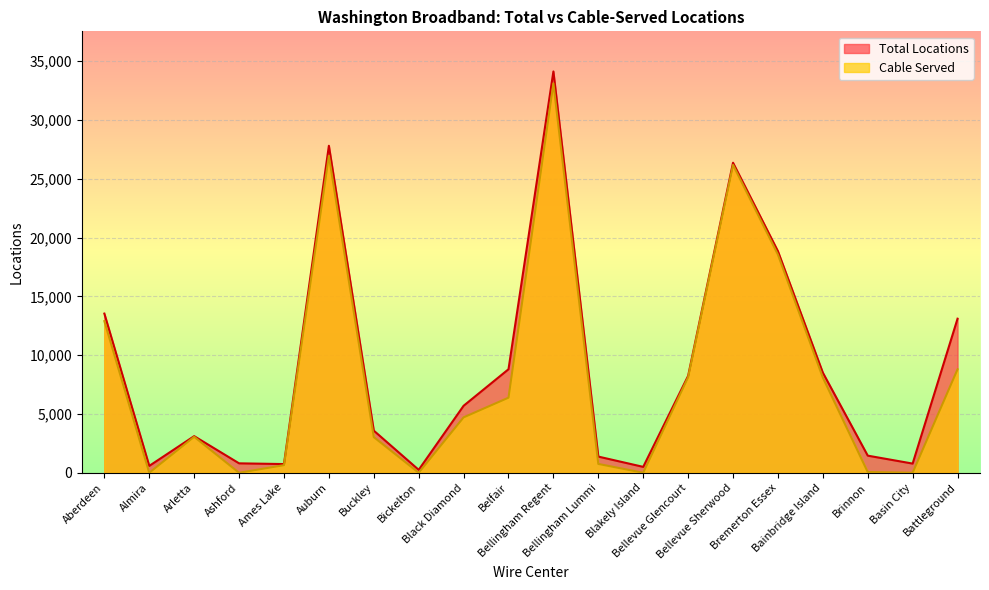

True or false: Cable Served and Total Locations intersect in this chart.

False